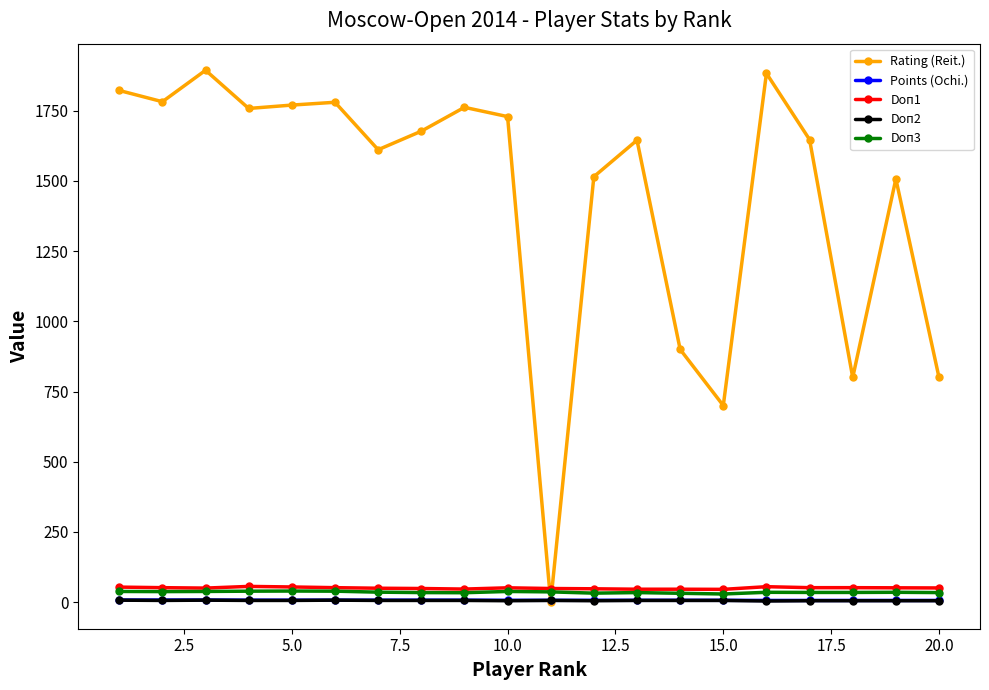

Which series has the largest range (max minus min)?

Rating (Reit.)